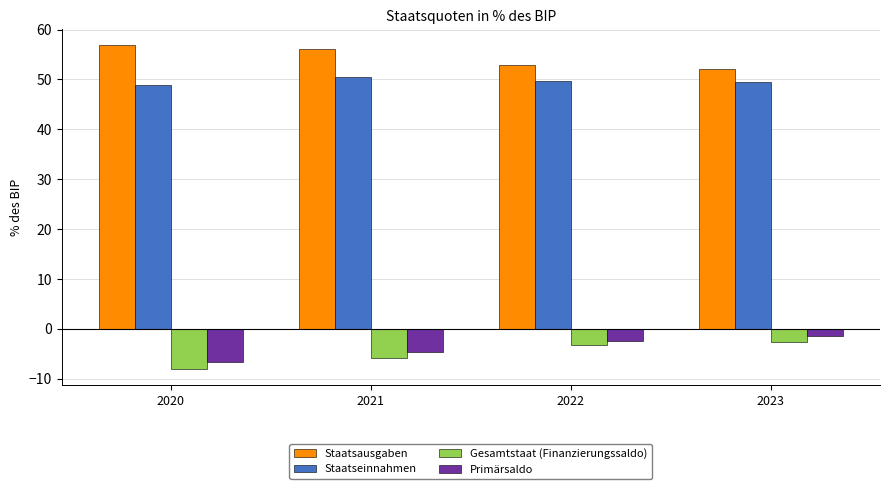

True or false: Staatseinnahmen has a value of 48.8 at 2020.

True